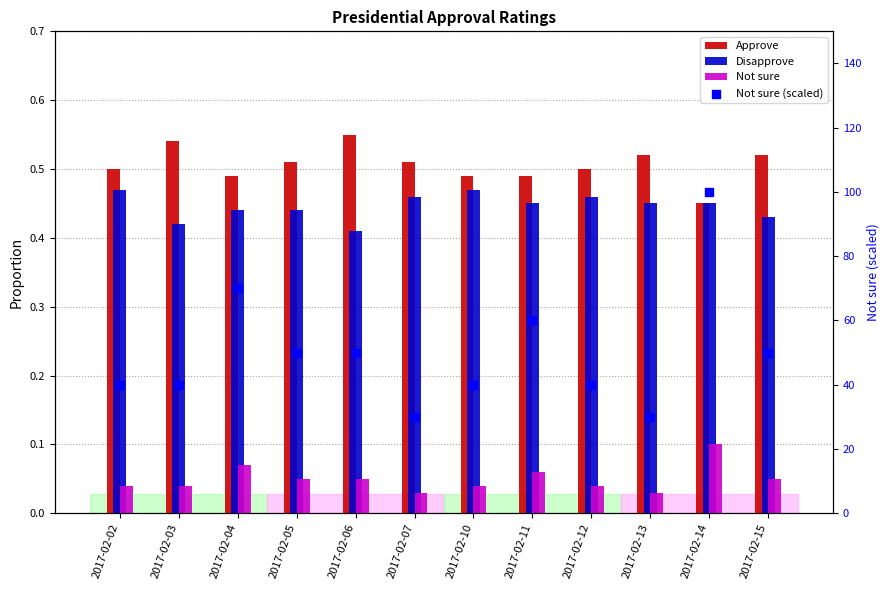

Which series has the widest spread of Y values?

Not sure (scaled)